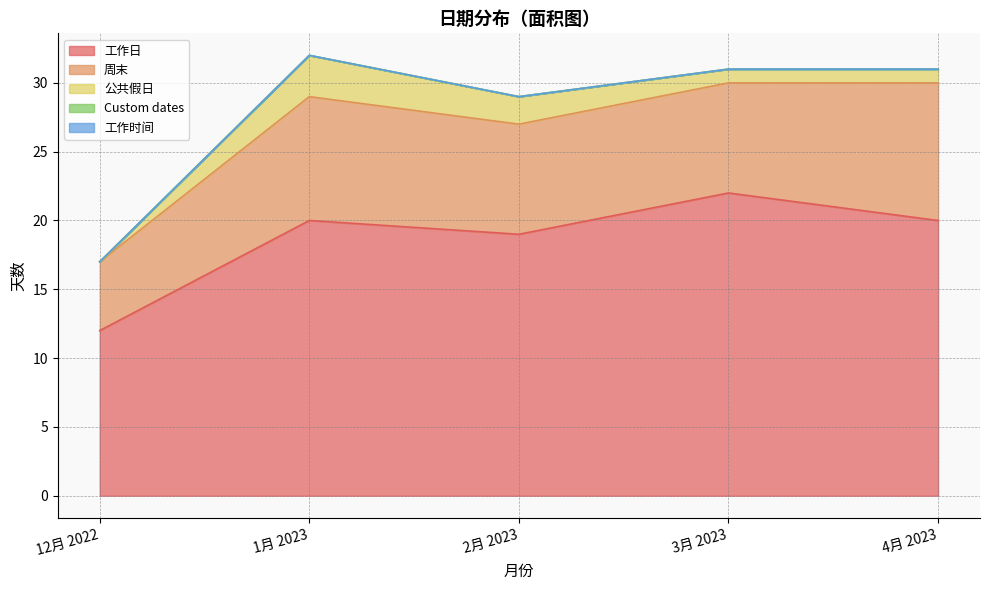

Which category has the highest value in the Custom dates series?

12月 2022